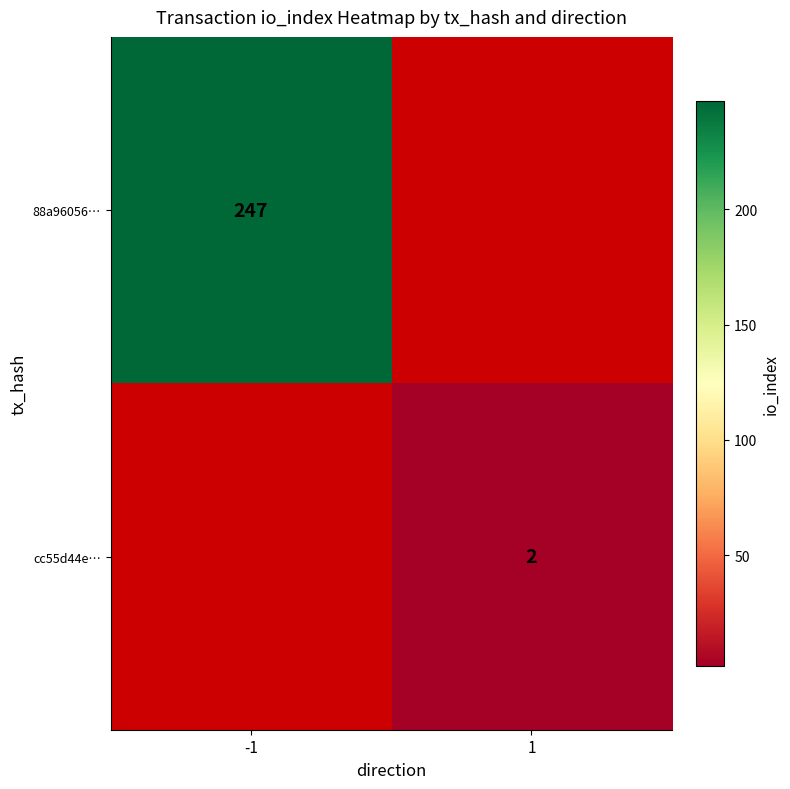

True or false: 88a96056… has a value of 329 at -1.

False